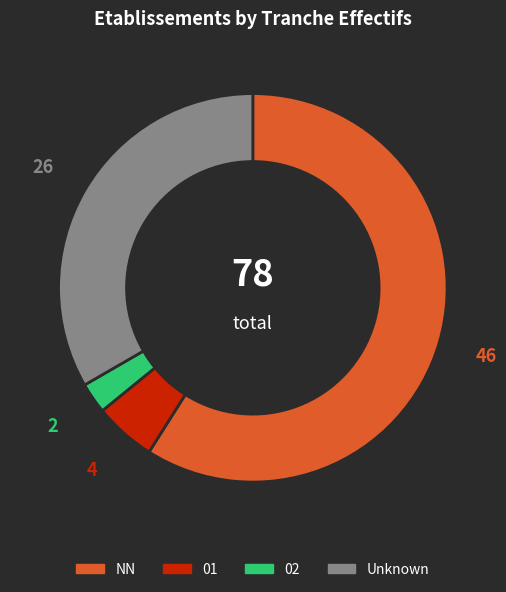

Does any single category account for the majority?

Yes